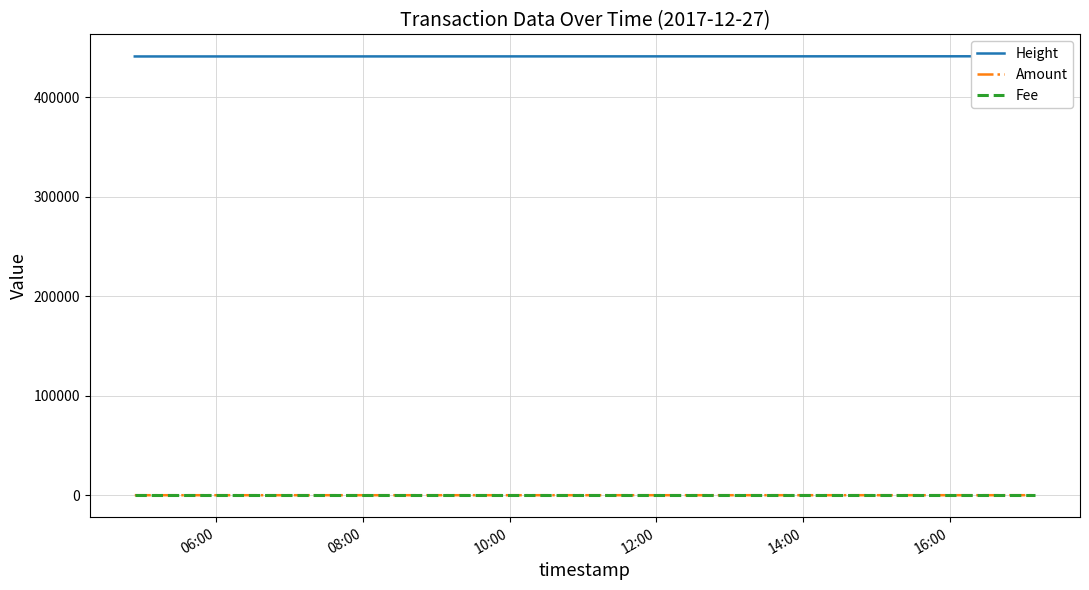

At which category is the sum across all series the highest?

14:00